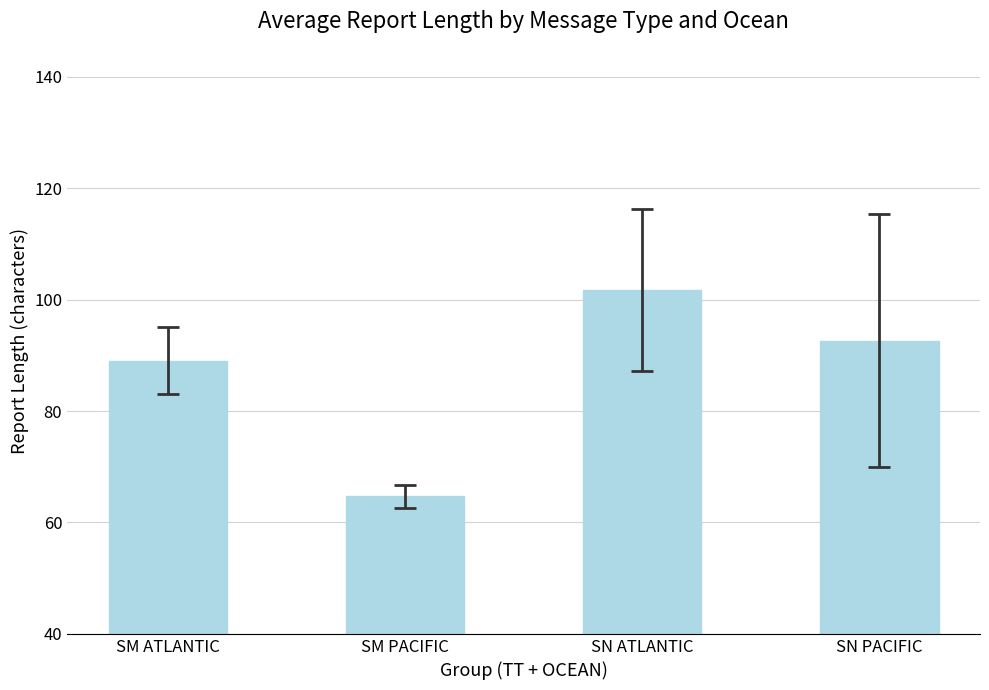

List the labels in order of value, largest first.

SN ATLANTIC, SN PACIFIC, SM ATLANTIC, SM PACIFIC